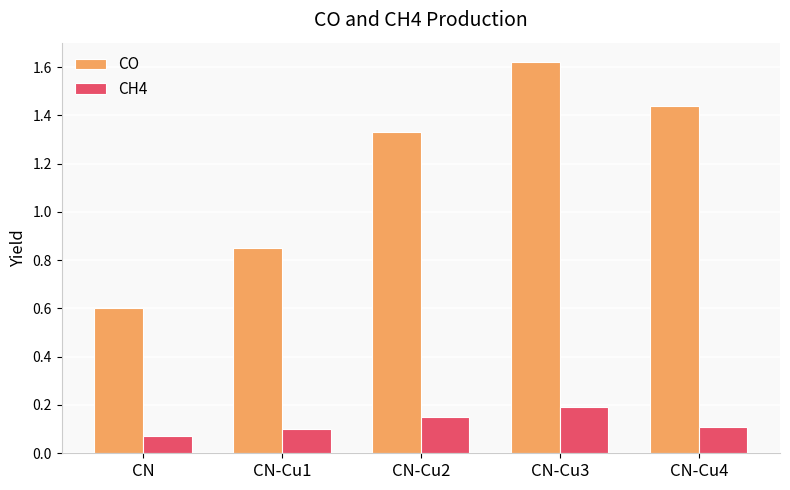

What is the sum of all CO values?

5.8